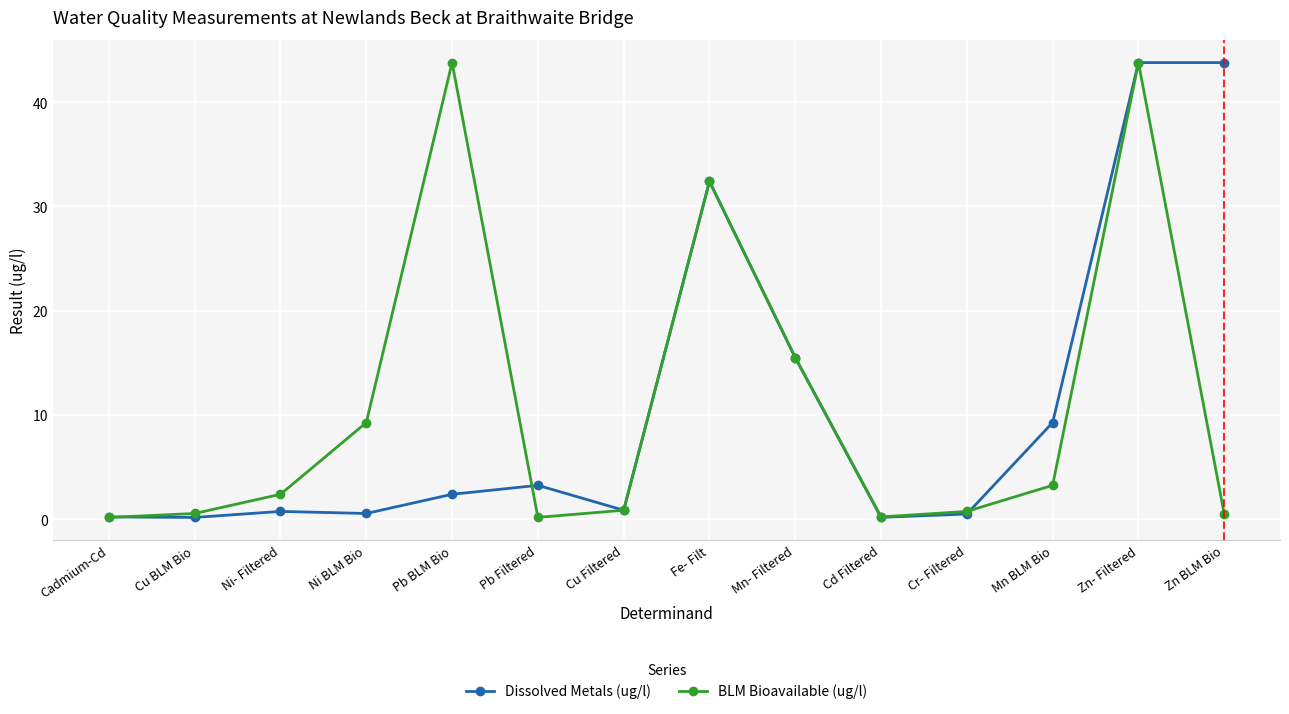

How many data points in Dissolved Metals (ug/l) are above 2?

7